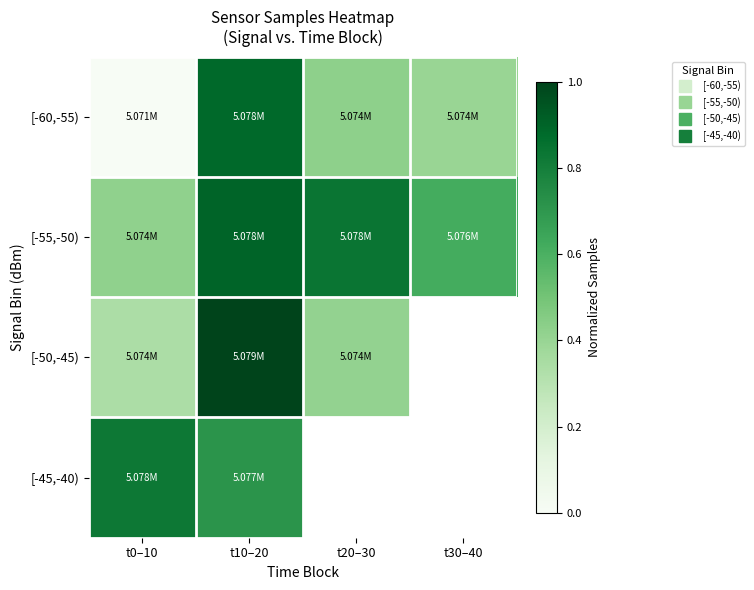

Is it true that [-60,-55) equals 0.9 at t10–20?

True